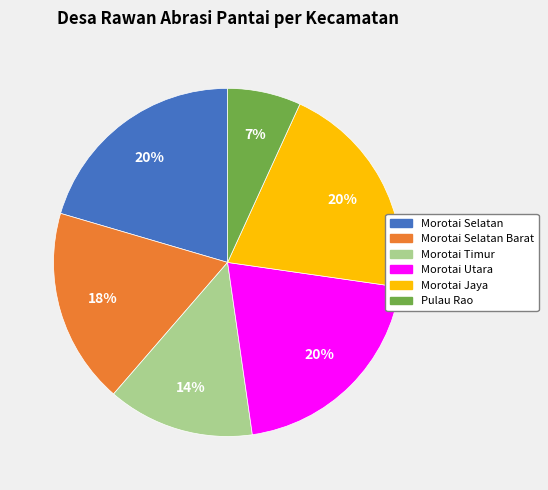

How many slices are in this pie chart?

6